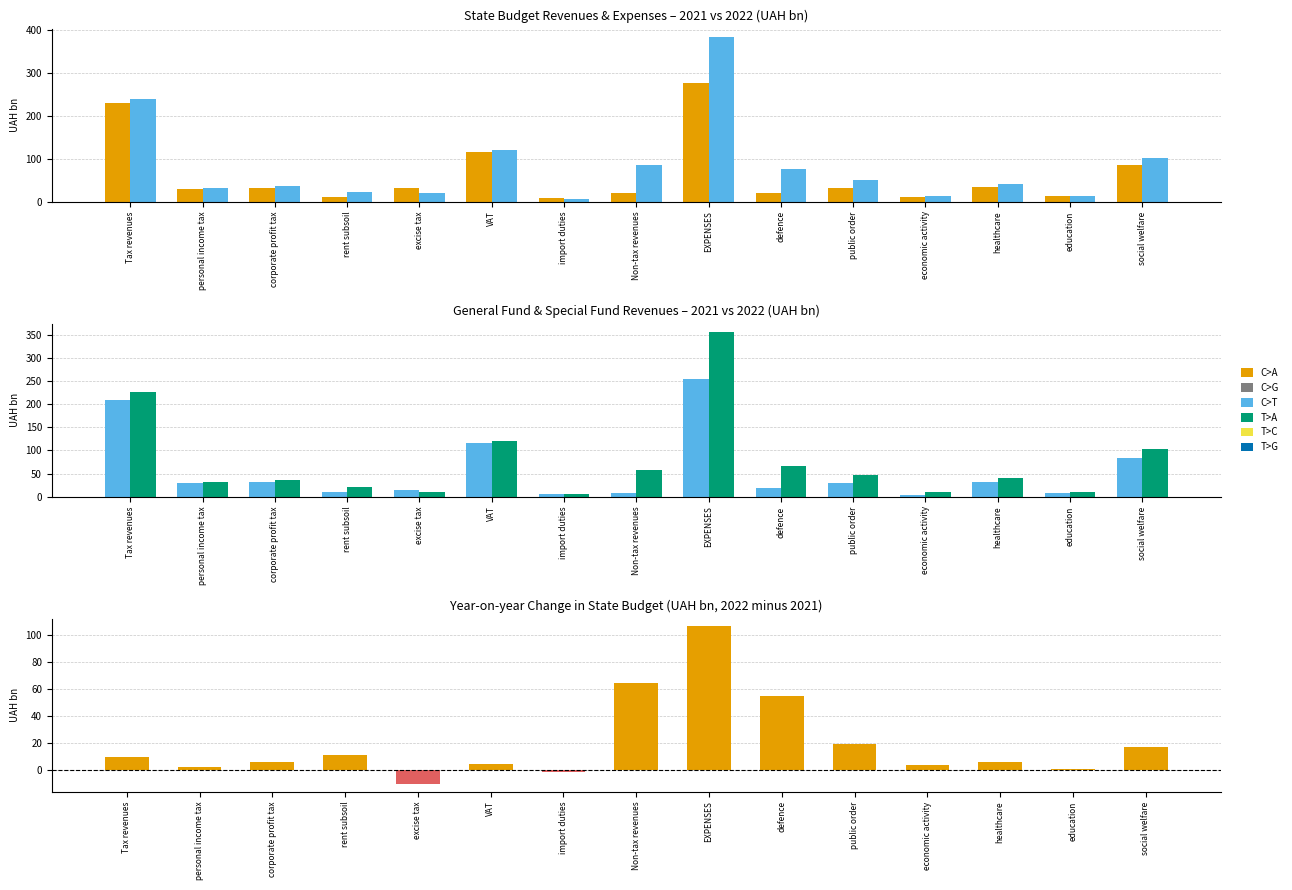

What is the sum of all General fund 2022 values?

1138.2